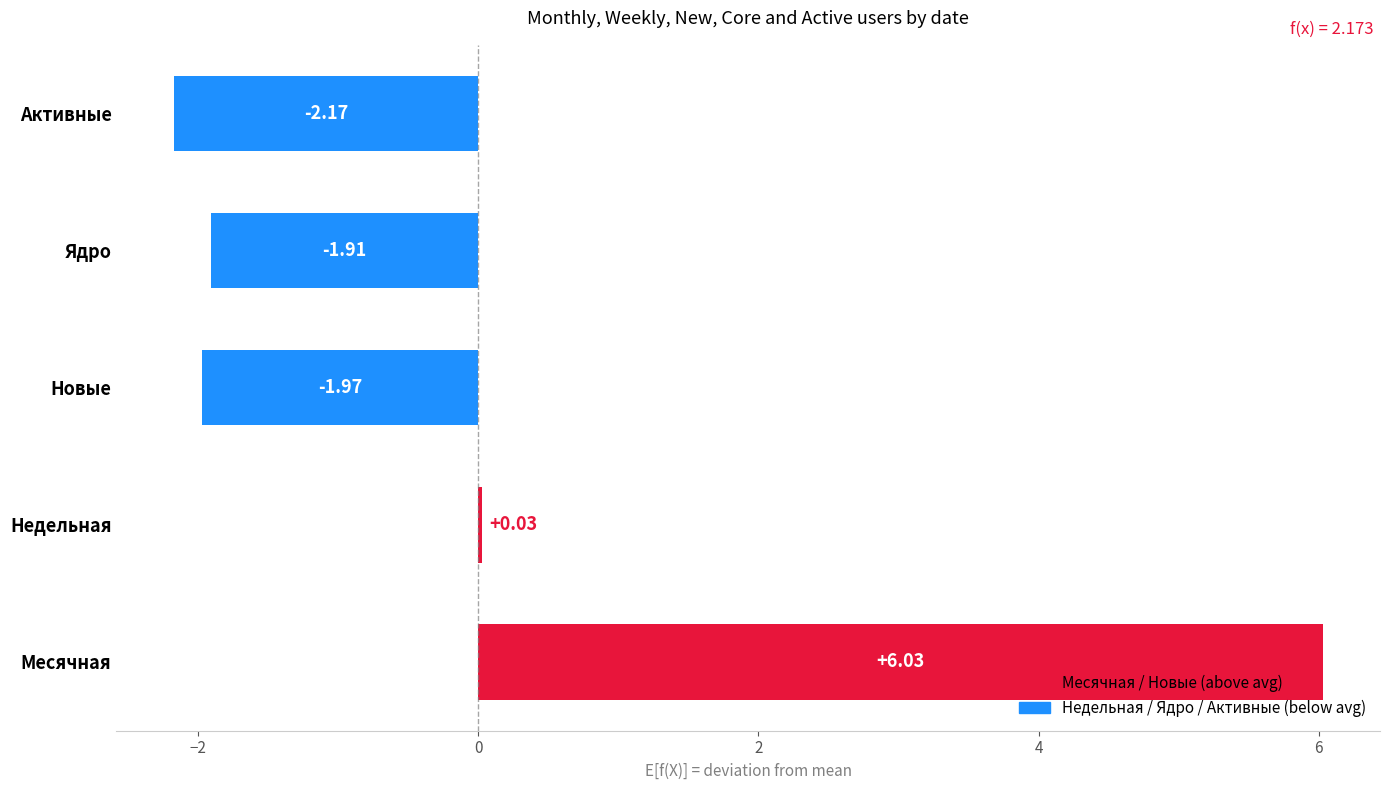

Count the number of data series in this chart.

1